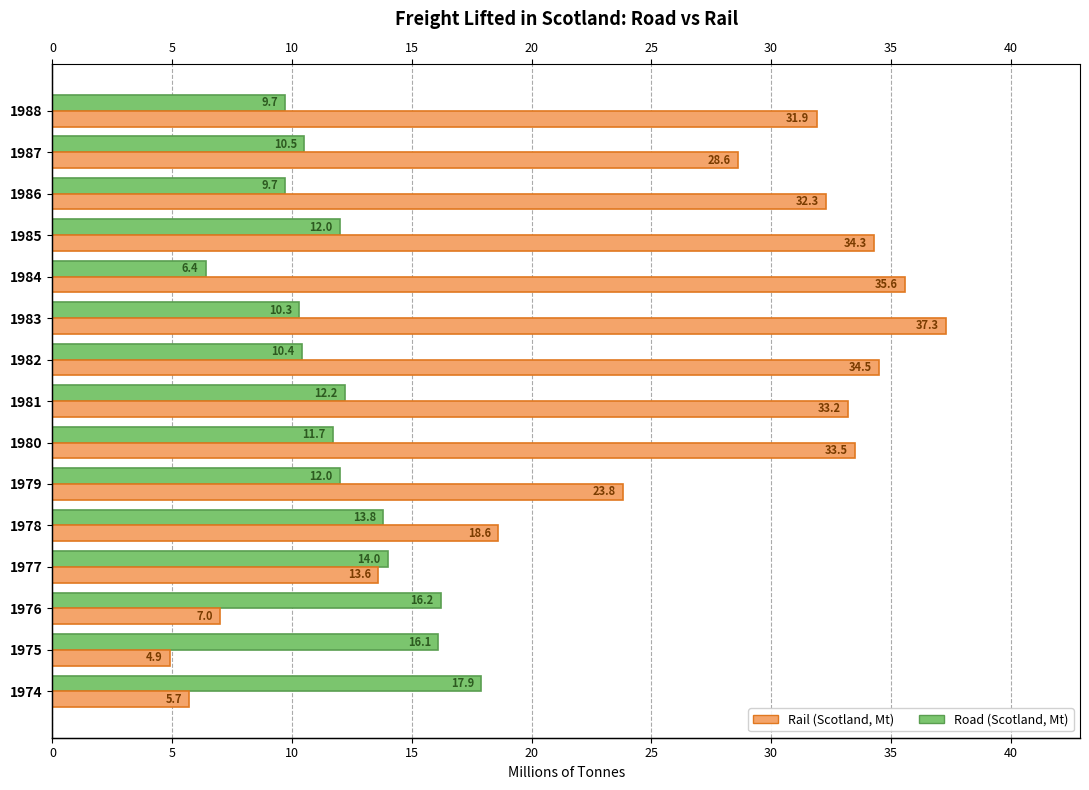

What is the smallest value displayed?

4.9